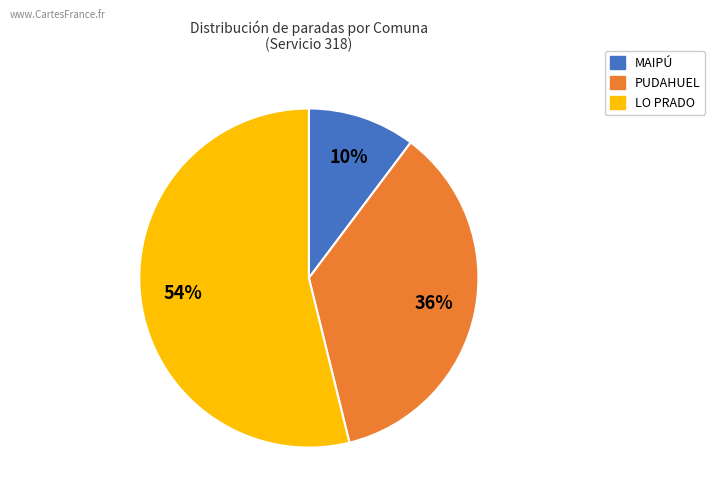

How many segments does this pie chart have?

3